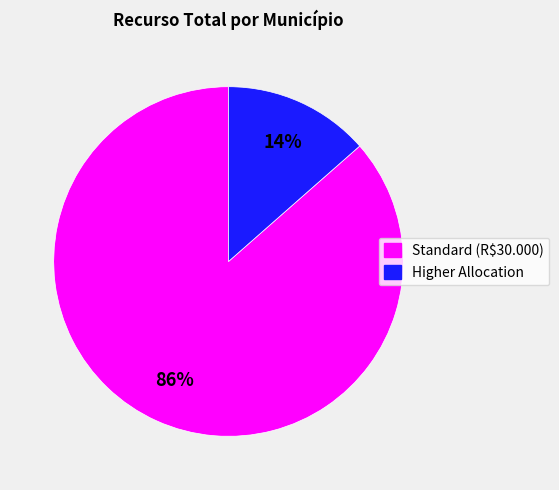

Is there any slice that represents more than half of the pie?

Yes